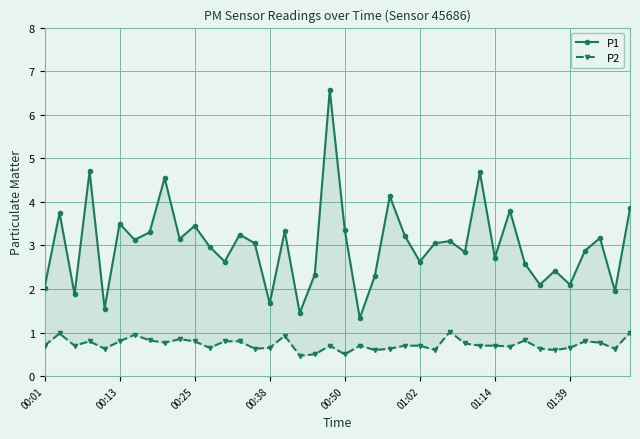

At 32, list the series in order from smallest to largest.

P2, P1